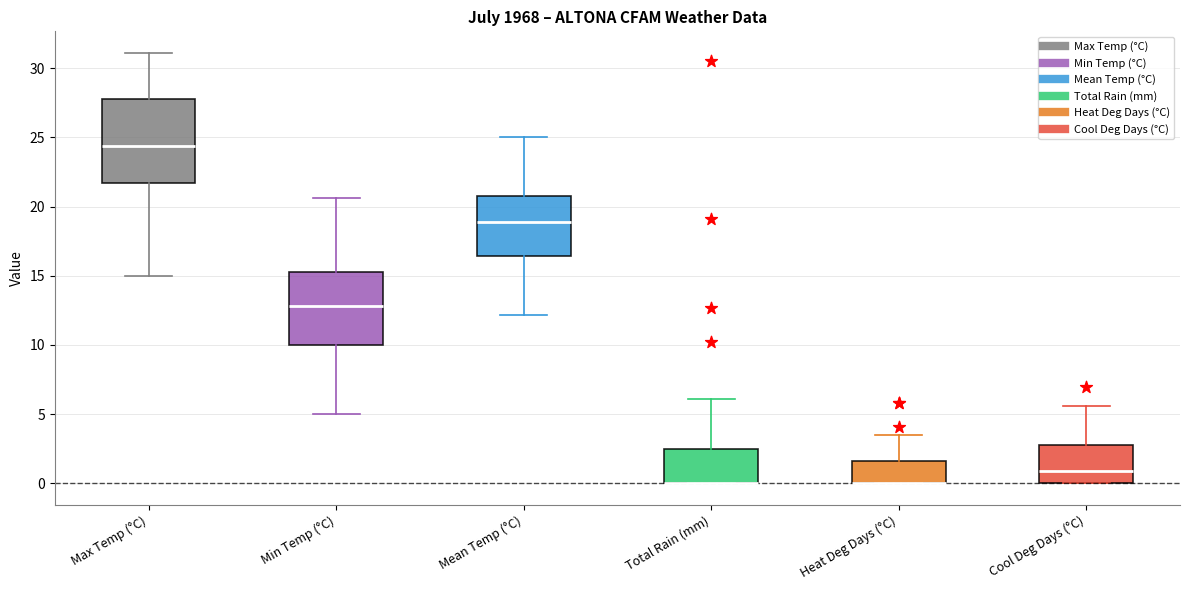

Where does the upper whisker of the box for Heat Deg Days (°C) end on the y-axis? The values are not printed on the chart, so give them approximately, as read against the axis.

3.5